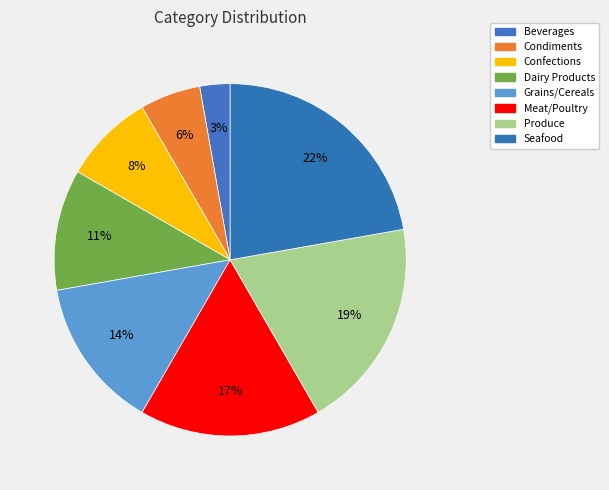

What percentage is NOT represented by Beverages?

97.2%